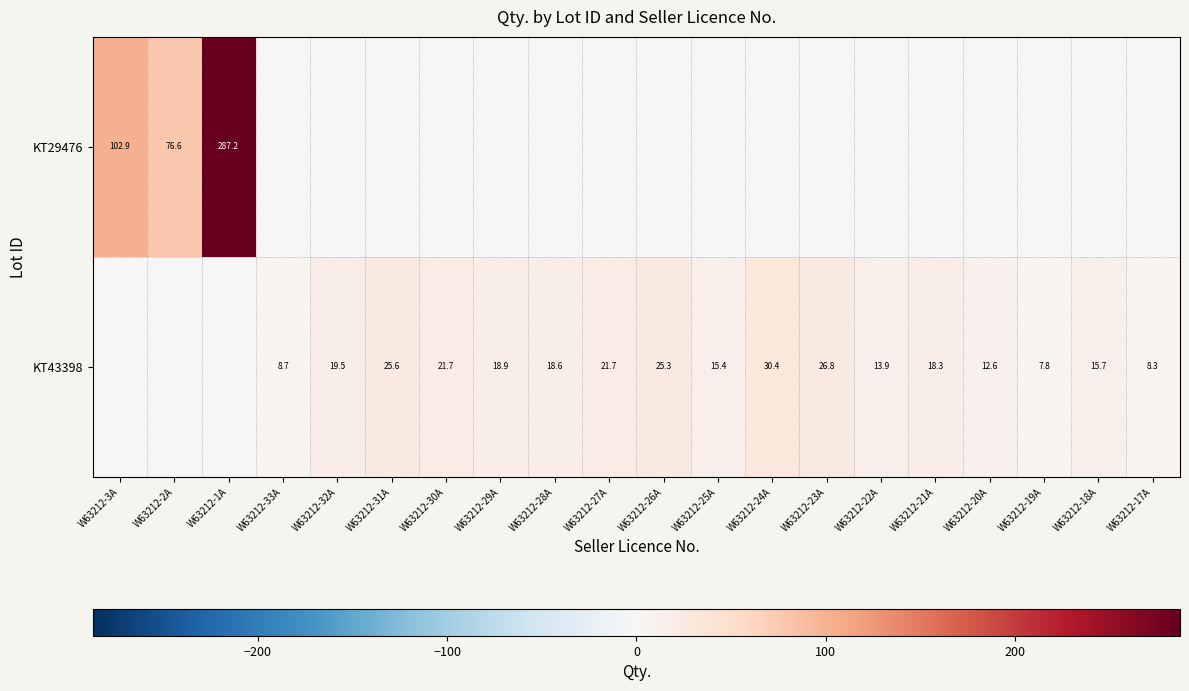

What is the sum of the KT43398 values at W63212-18A and W63212-23A?

42.5